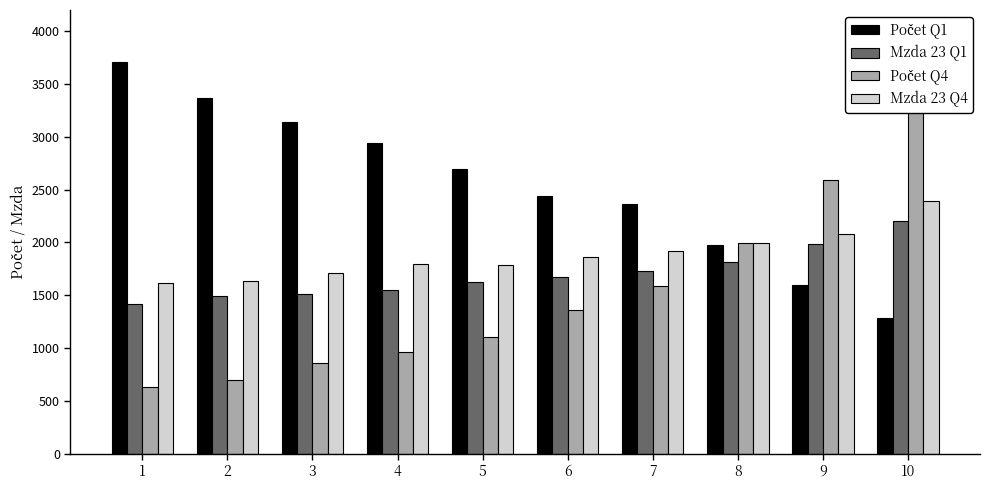

What is the sum of all Počet Q4 values?

15191.0